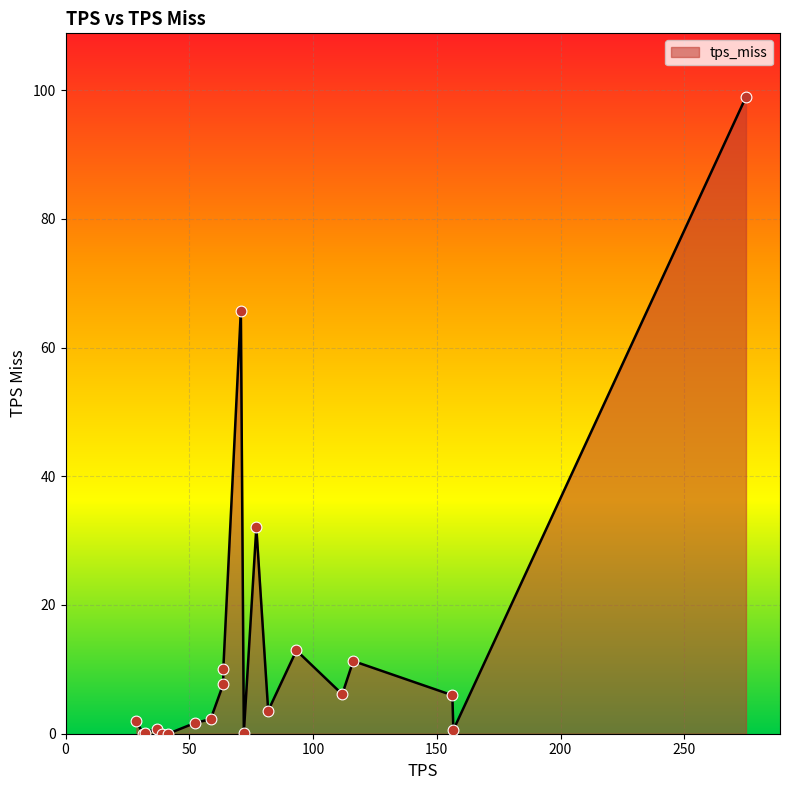

What is the greatest value displayed?

98.9